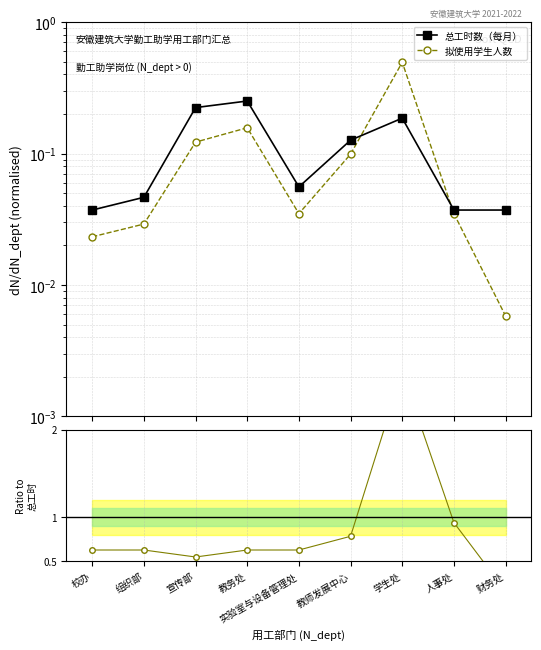

In 总工时数（每月）, how many points are lower than both neighbors (excluding endpoints)?

1